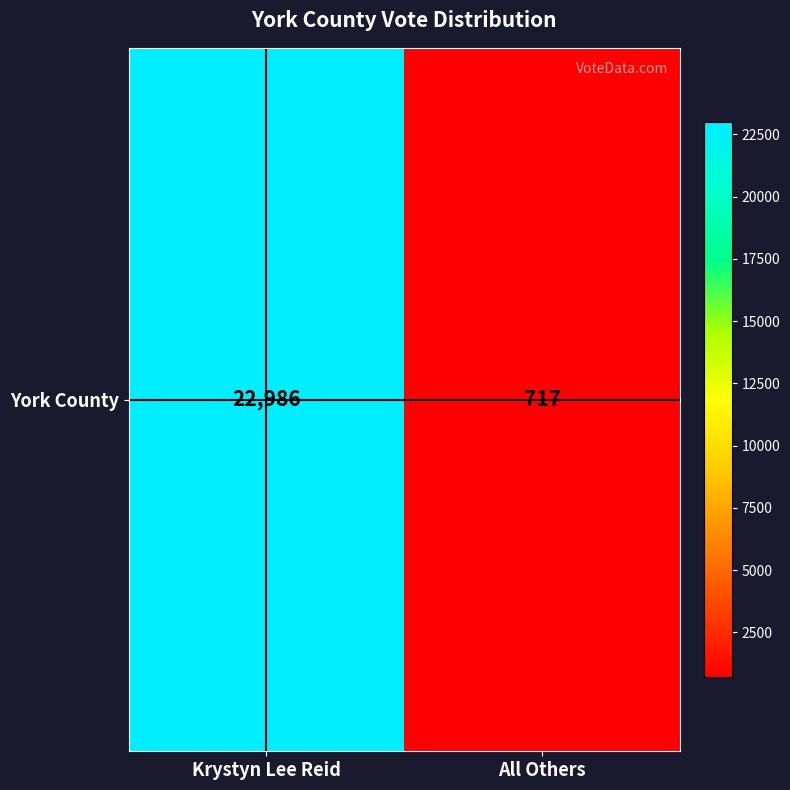

Is it true that the value at Krystyn Lee Reid is 22986?

True